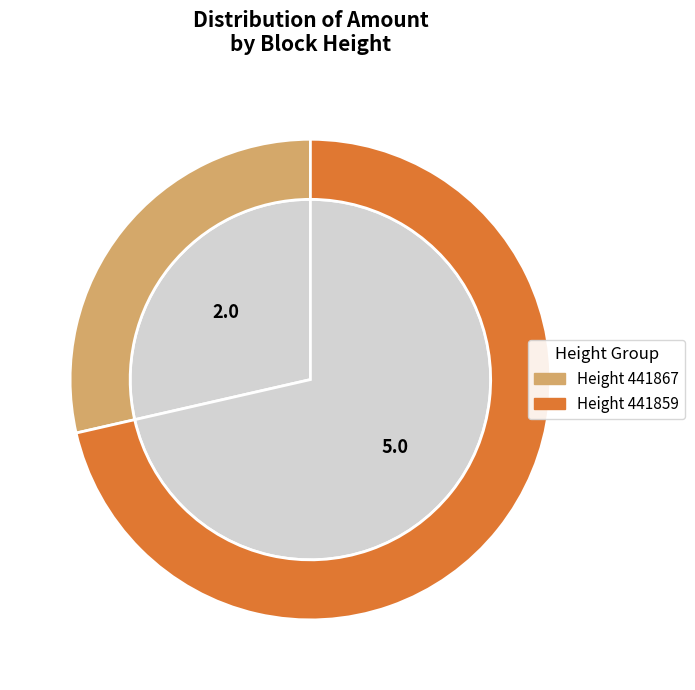

Count the number of slices in the pie.

2